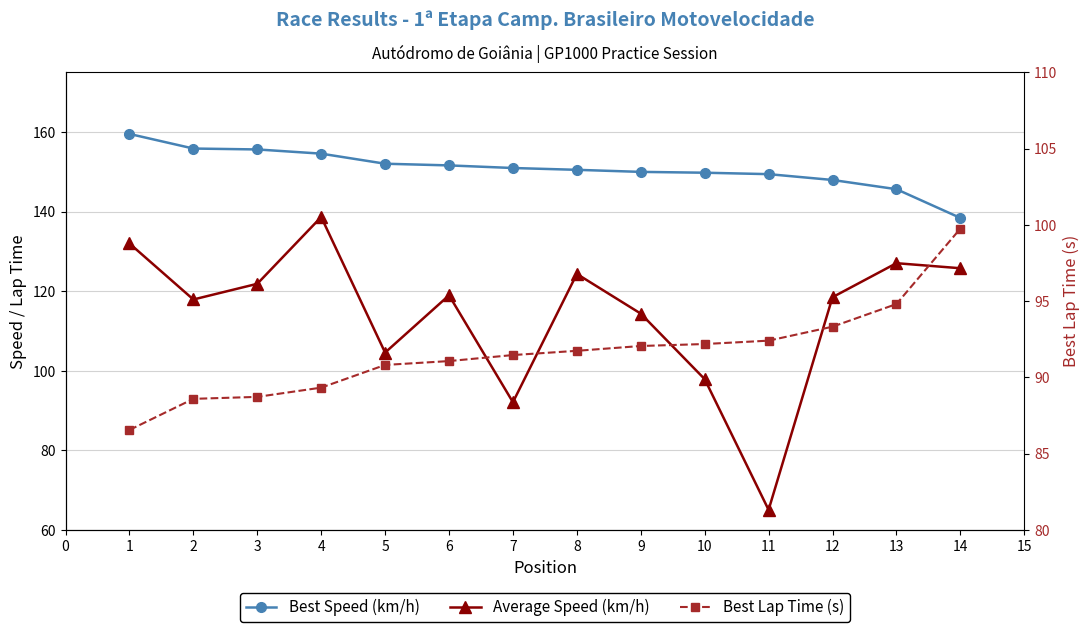

Count the number of data series in this chart.

3